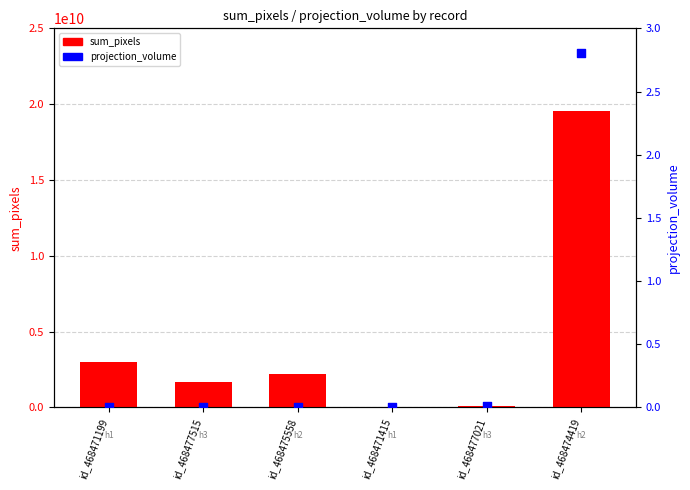

Is the value of projection_volume at id_468475558 greater than the value of sum_pixels at id_468475558?

No